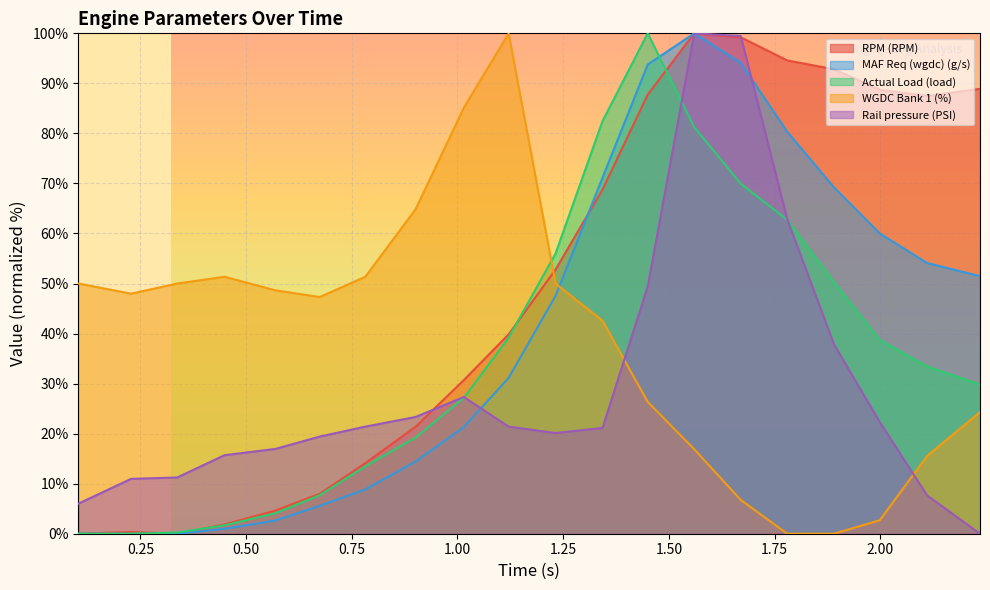

What is the average value of the WGDC Bank 1 (%) series?

39.1